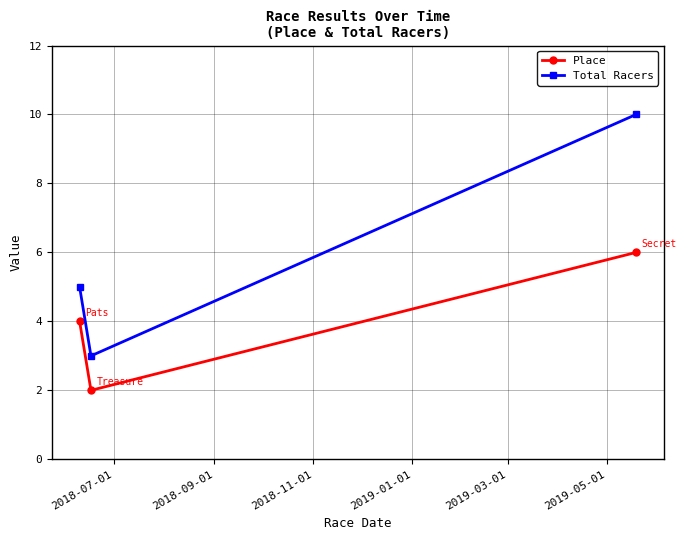

How many distinct data groups are displayed?

2